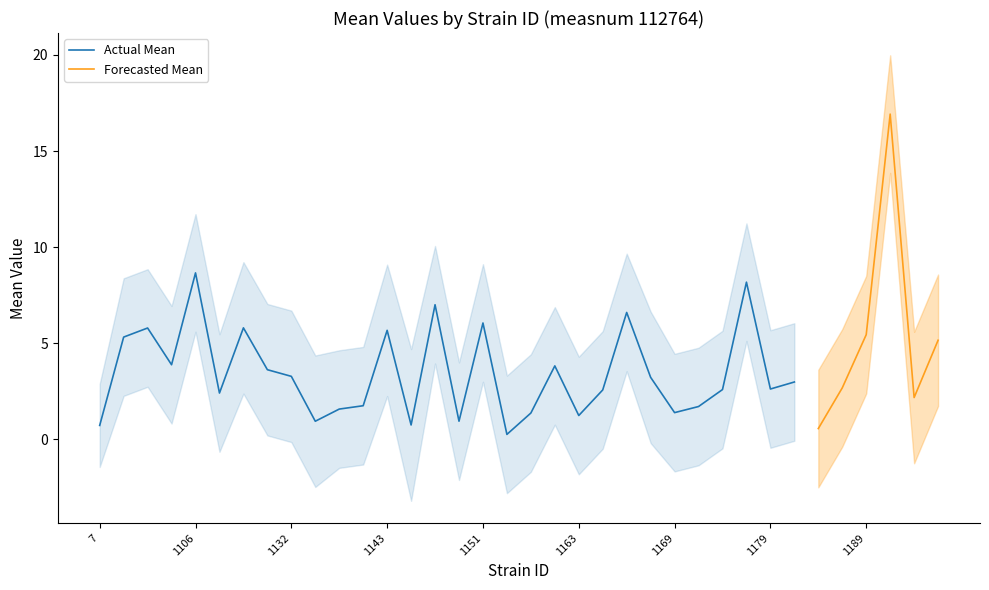

What is the maximum value for Actual Mean?

8.7